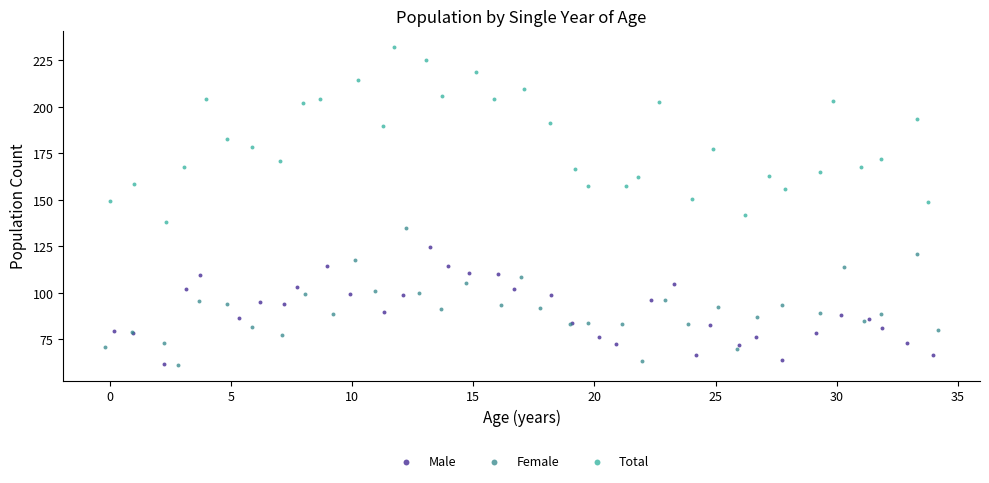

Which series reaches the maximum Y coordinate?

Total